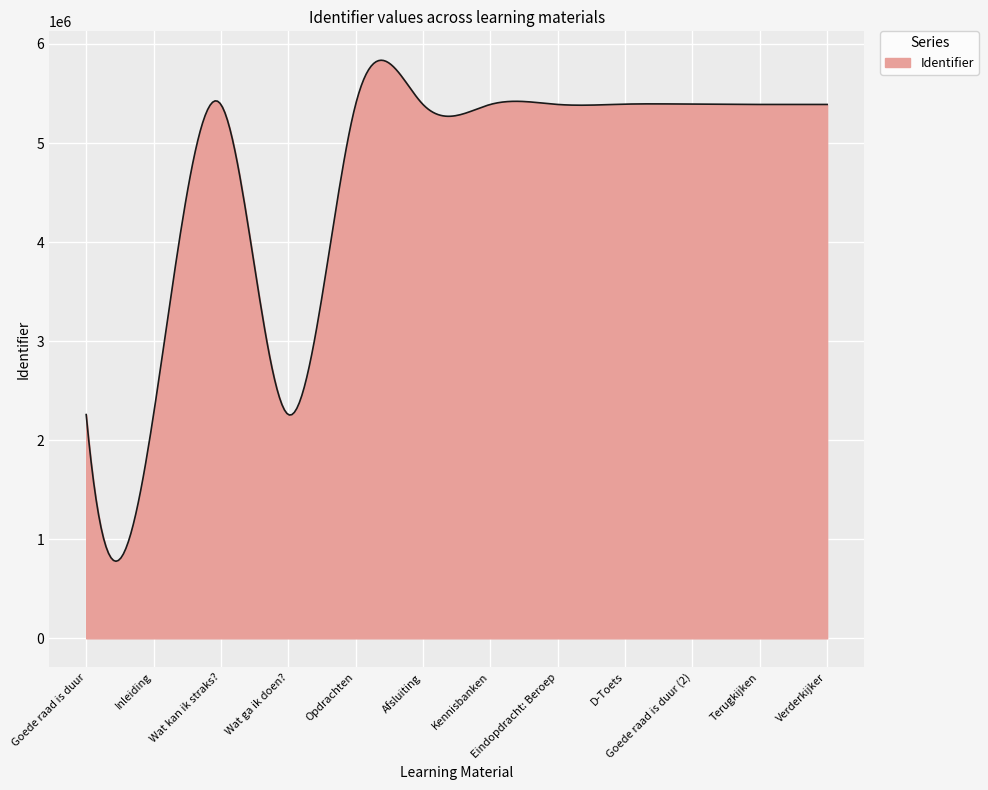

What is the greatest value displayed?

5836063.6